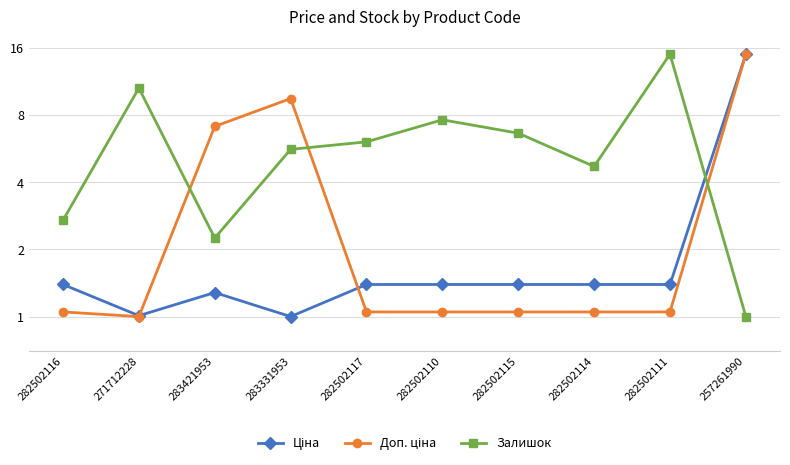

Reading left to right, extract all data points from this chart.

Ціна: 1.4	1.0	1.3	1.0	1.4	1.4	1.4	1.4	1.4	15.0
Доп. ціна: 1.0	1.0	7.1	9.5	1.0	1.0	1.0	1.0	1.0	15.0
Залишок: 2.7	10.6	2.2	5.6	6.1	7.6	6.6	4.7	15.0	1.0